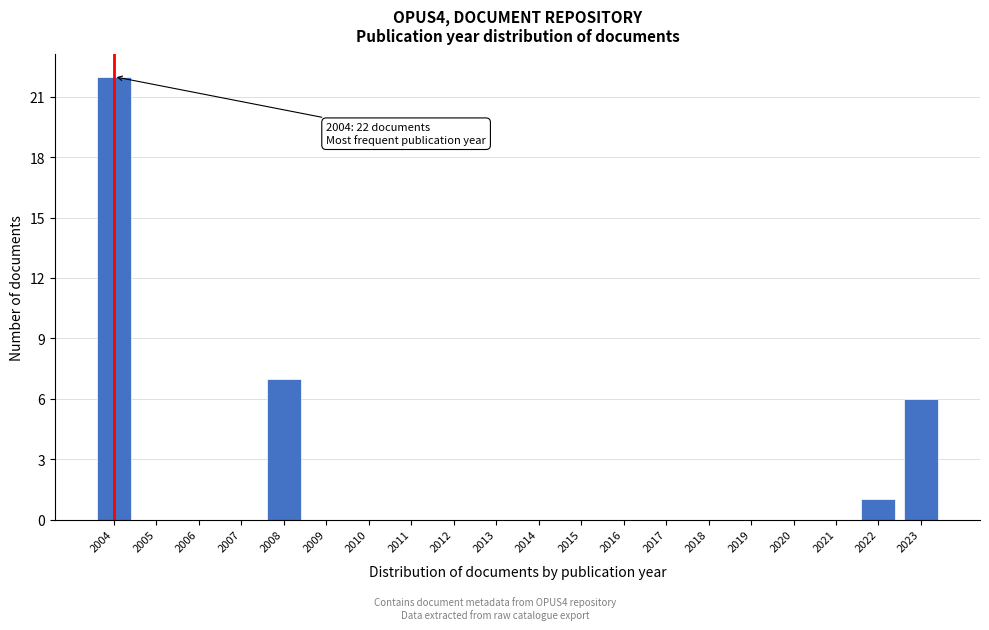

Which range on the x-axis has the tallest bar?

2003.5 to 2004.5